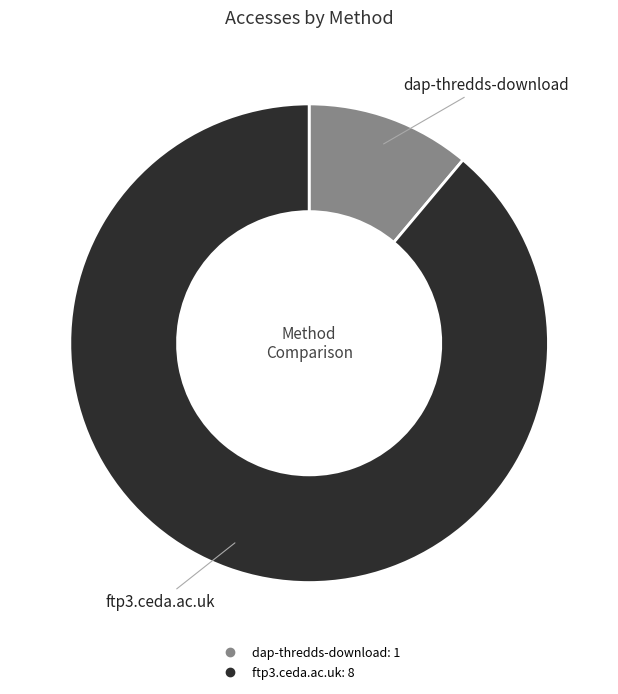

Which category has the biggest portion of the pie?

ftp3.ceda.ac.uk